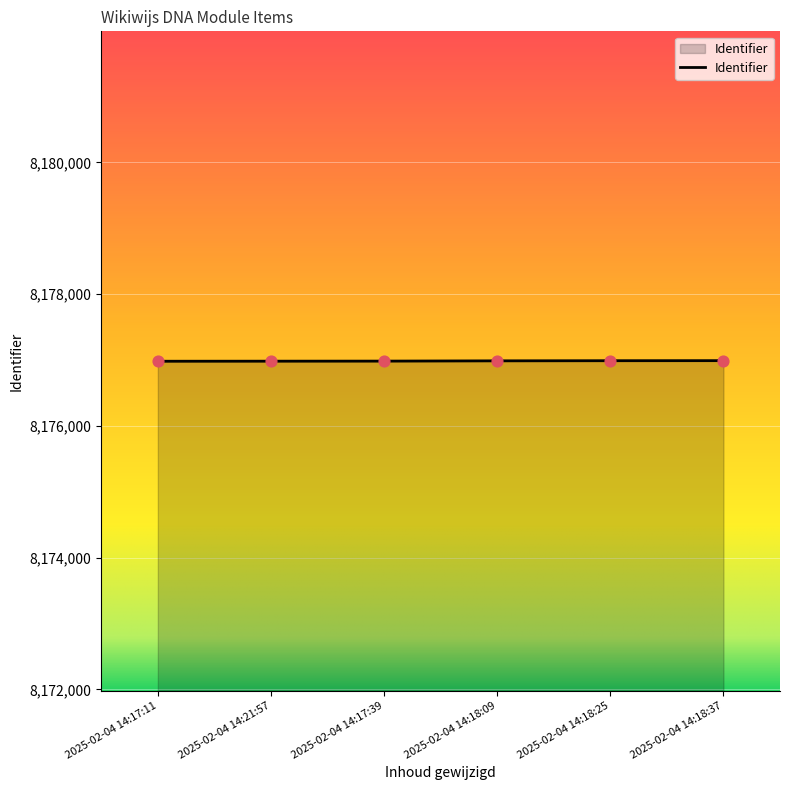

What is the change in value from 2025-02-04 14:17:11 to 2025-02-04 14:21:57?

+1